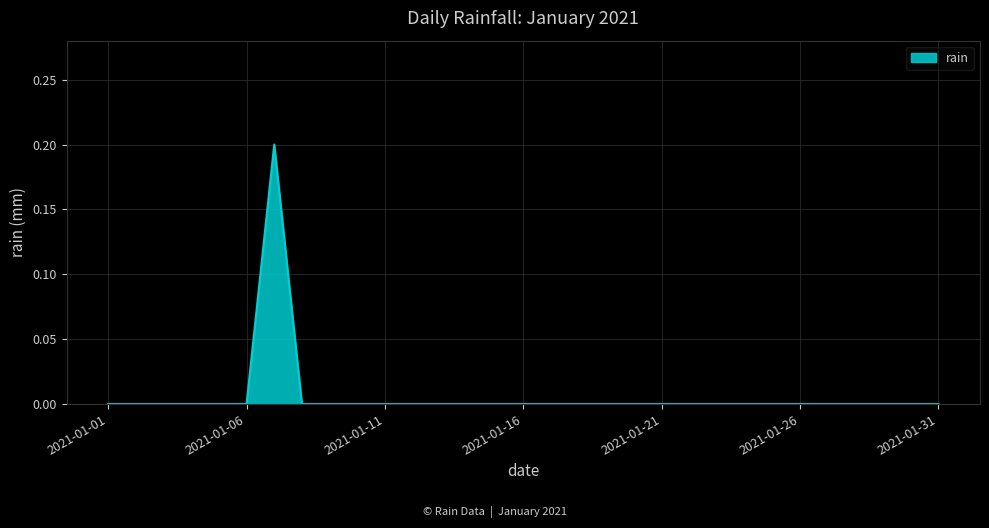

Reading right to left, list all the values displayed in this chart.

0.0	0.0	0.0	0.0	0.0	0.0	0.0	0.0	0.0	0.0	0.0	0.0	0.0	0.0	0.0	0.0	0.0	0.0	0.0	0.0	0.0	0.0	0.0	0.0	0.2	0.0	0.0	0.0	0.0	0.0	0.0